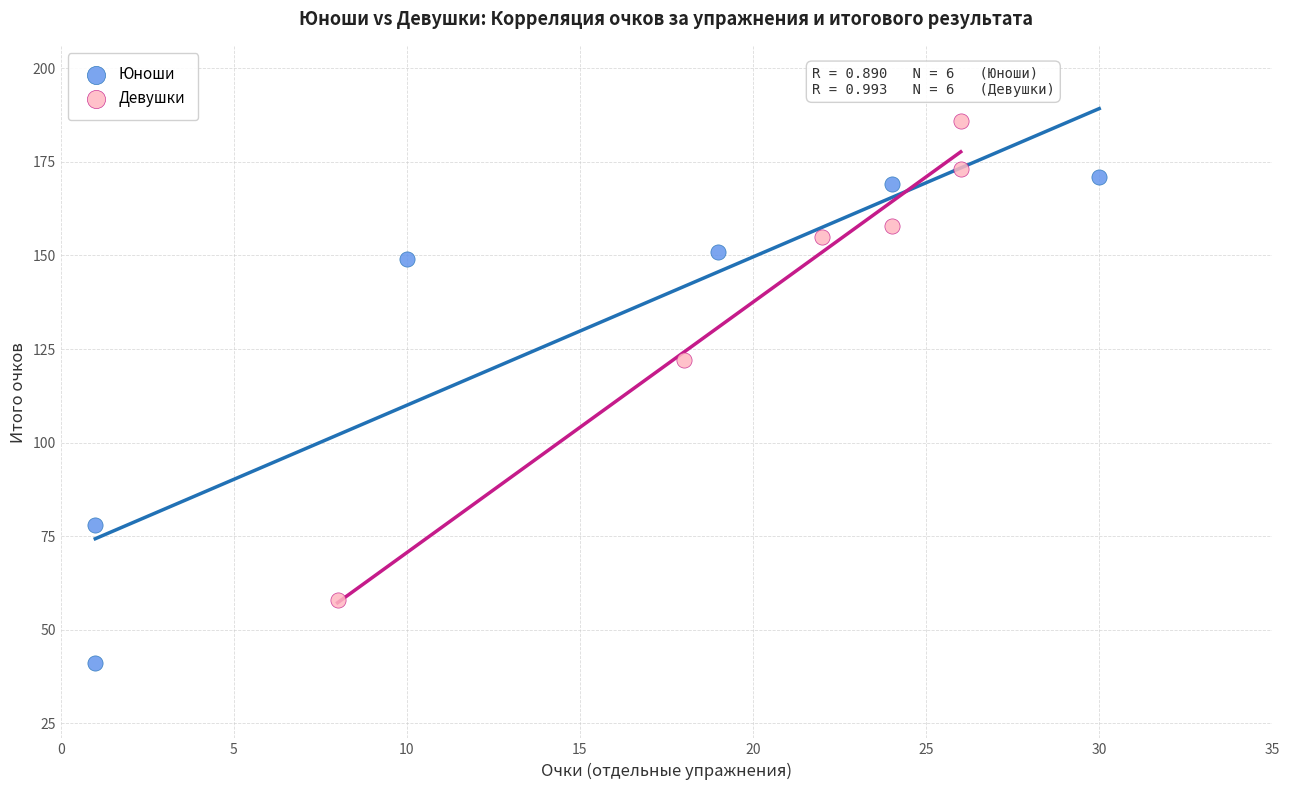

Which series reaches the maximum Y coordinate?

Девушки